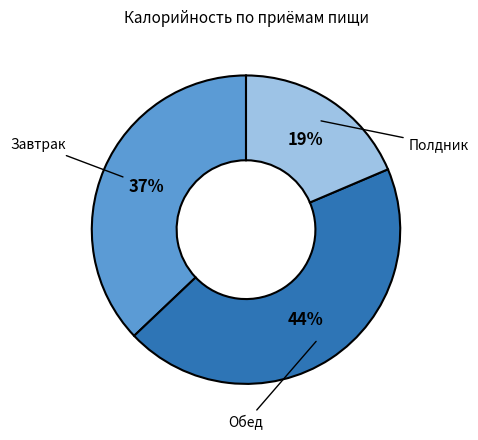

What is the smallest slice in the pie chart?

Полдник